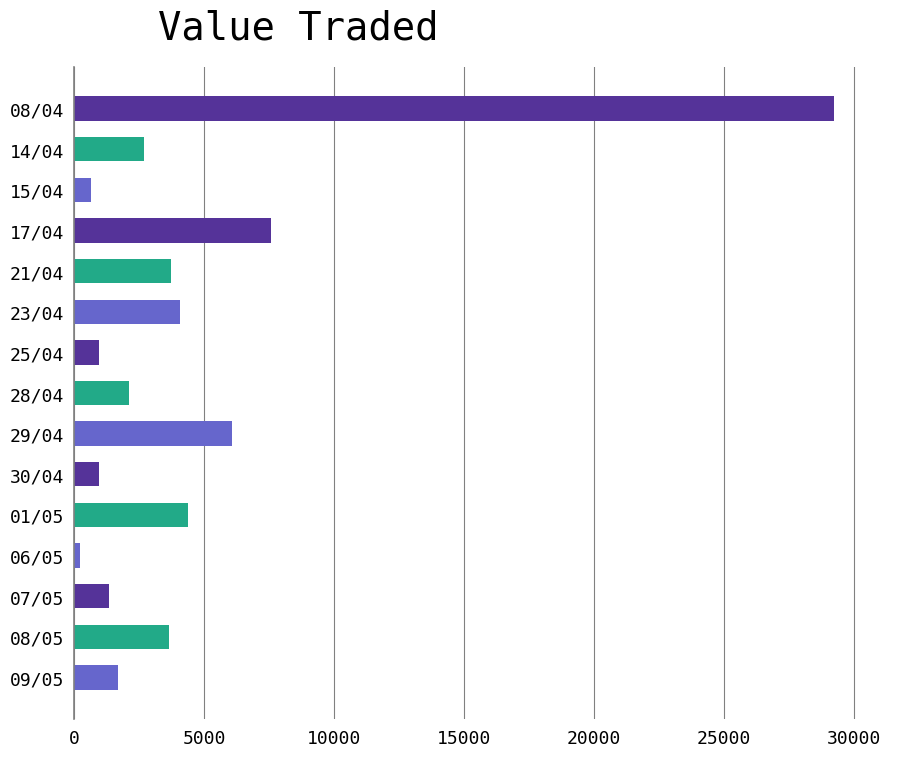

How many series are shown in this chart?

1